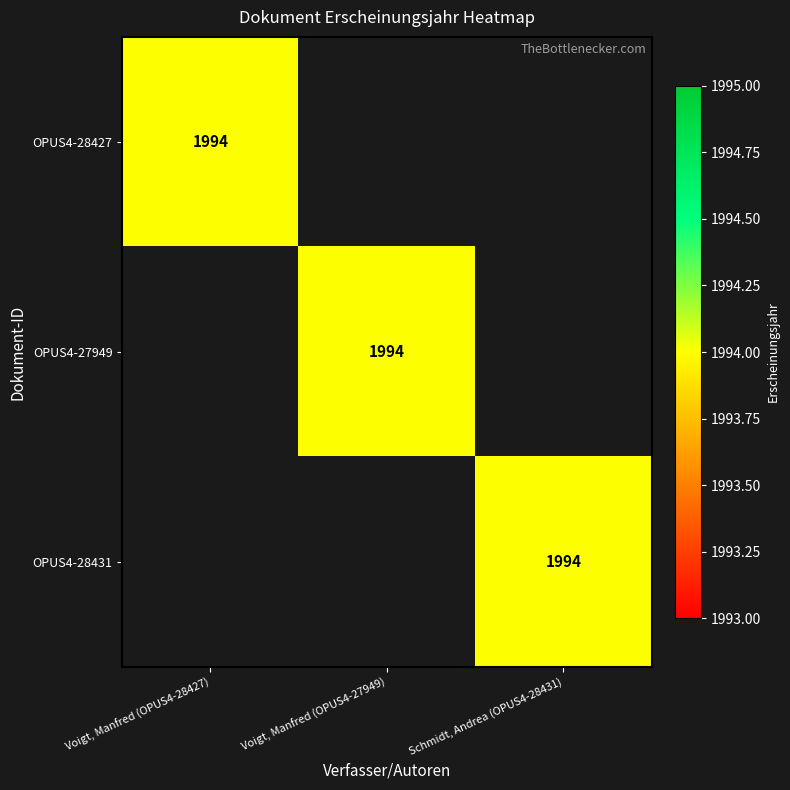

The value of OPUS4-28427 at Voigt, Manfred (OPUS4-28427) is 3061. True or false?

False